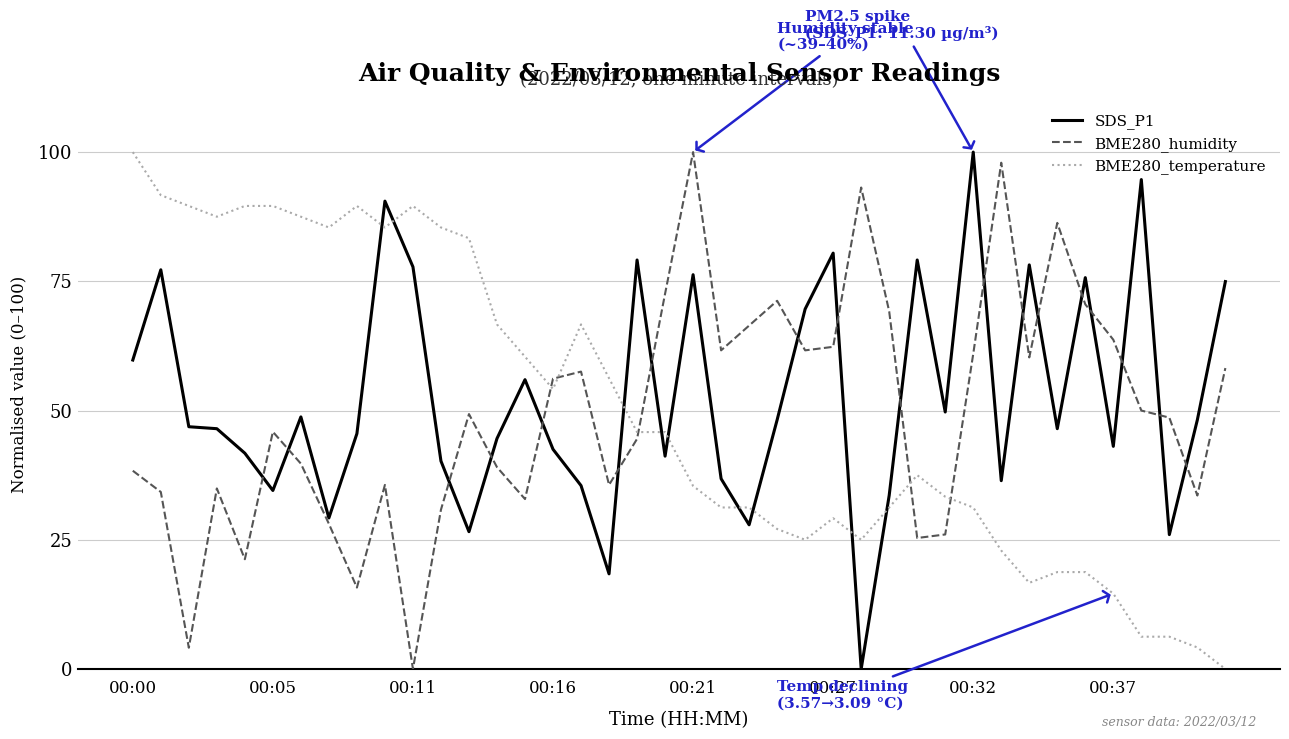

What is the difference between the maximum and minimum values in the SDS_P1 series?

100.0